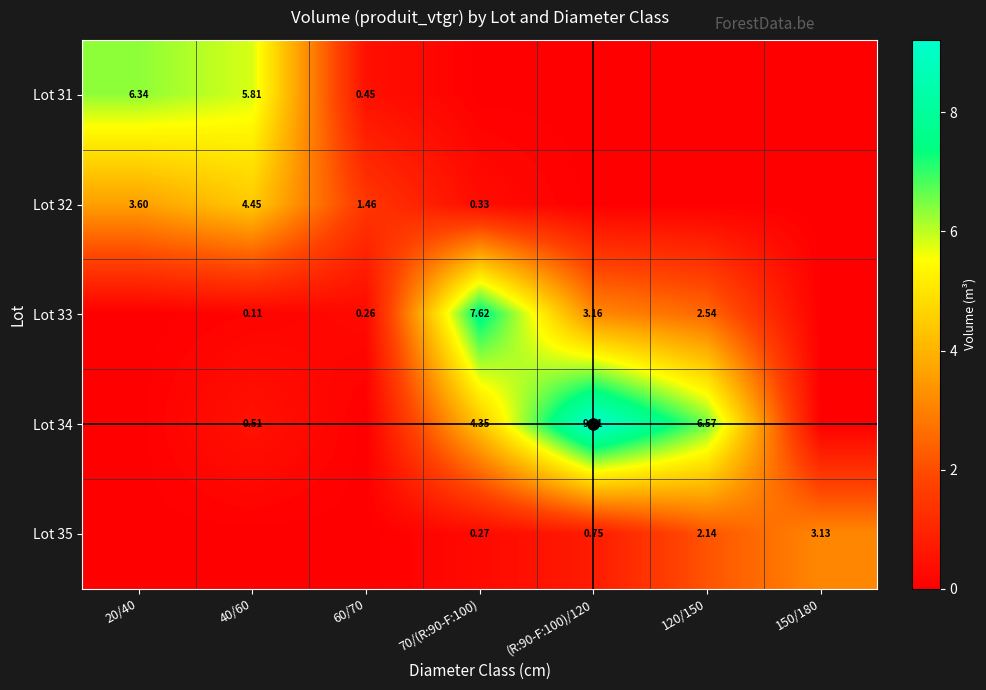

Is the value of Lot 31 at 40/60 greater than the value of Lot 34 at (R:90-F:100)/120?

No